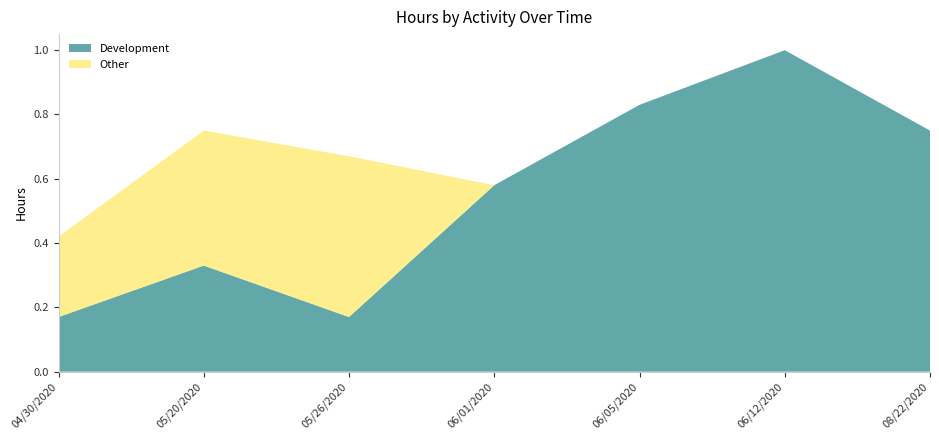

Reading left to right, extract all data points from this chart.

Development: 04/30/2020=0.2	05/20/2020=0.3	05/26/2020=0.2	06/01/2020=0.6	06/05/2020=0.8	06/12/2020=1.0	08/22/2020=0.8
Other: 04/30/2020=0.2	05/20/2020=0.4	05/26/2020=0.5	06/01/2020=0.0	06/05/2020=0.0	06/12/2020=0.0	08/22/2020=0.0